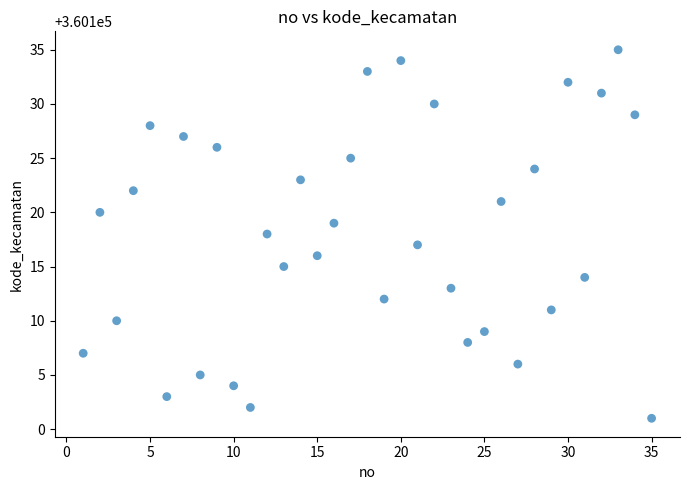

What is the range of X values (max minus min)?

34